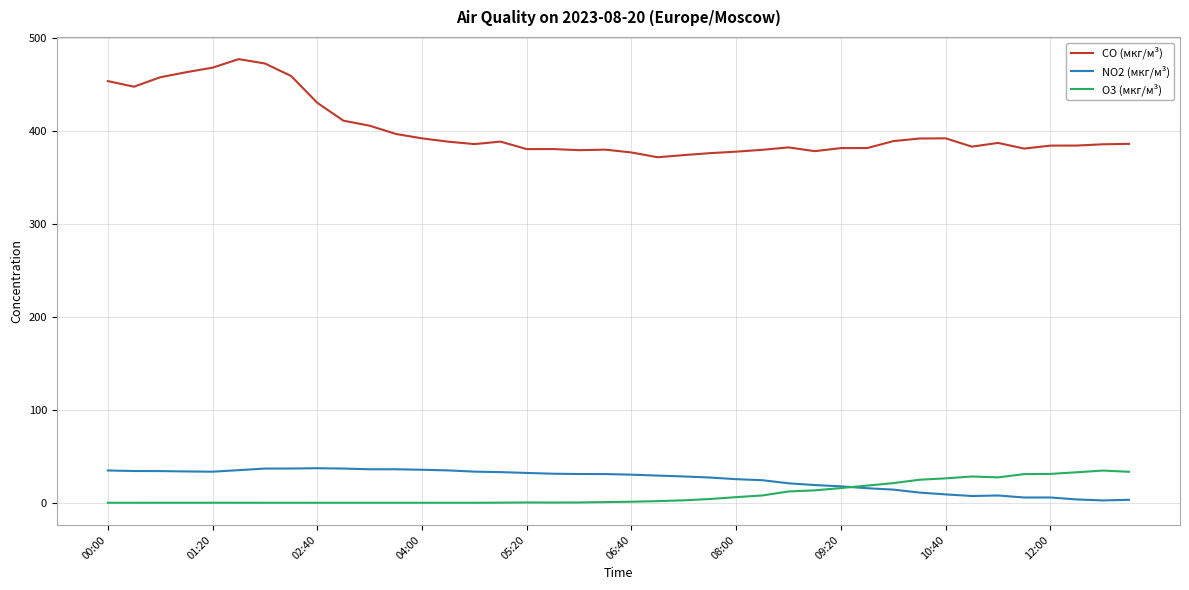

What is the lowest value of the CO (мкг/м³) series?

372.0